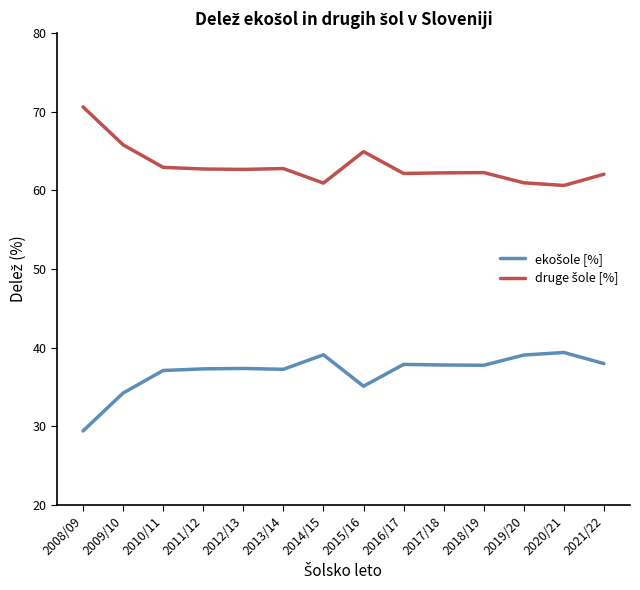

What is the smallest value displayed?

29.4